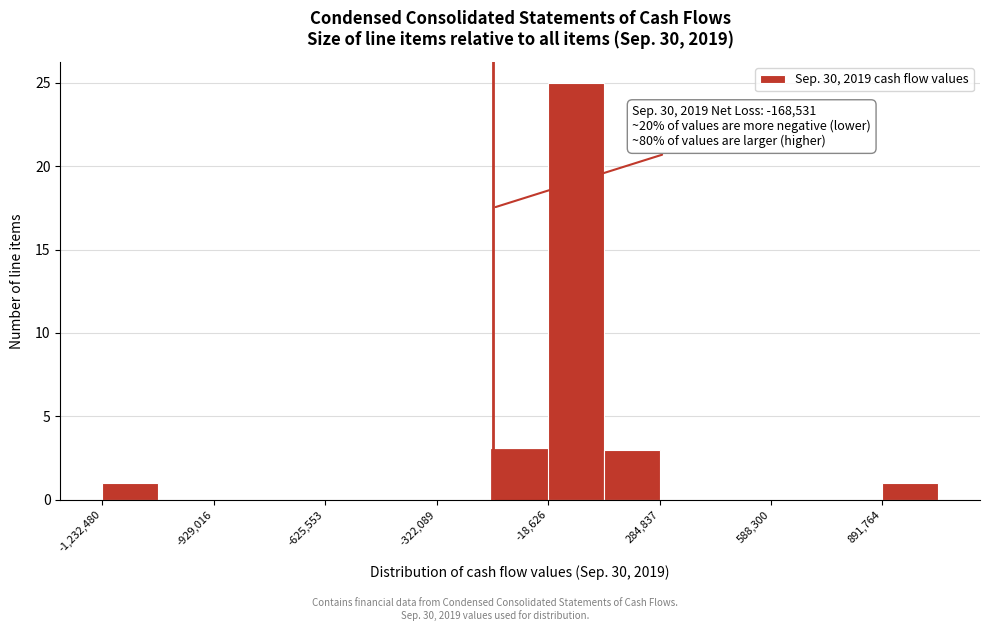

Read against the x-axis, roughly where is the centre of the tallest bar?

50000